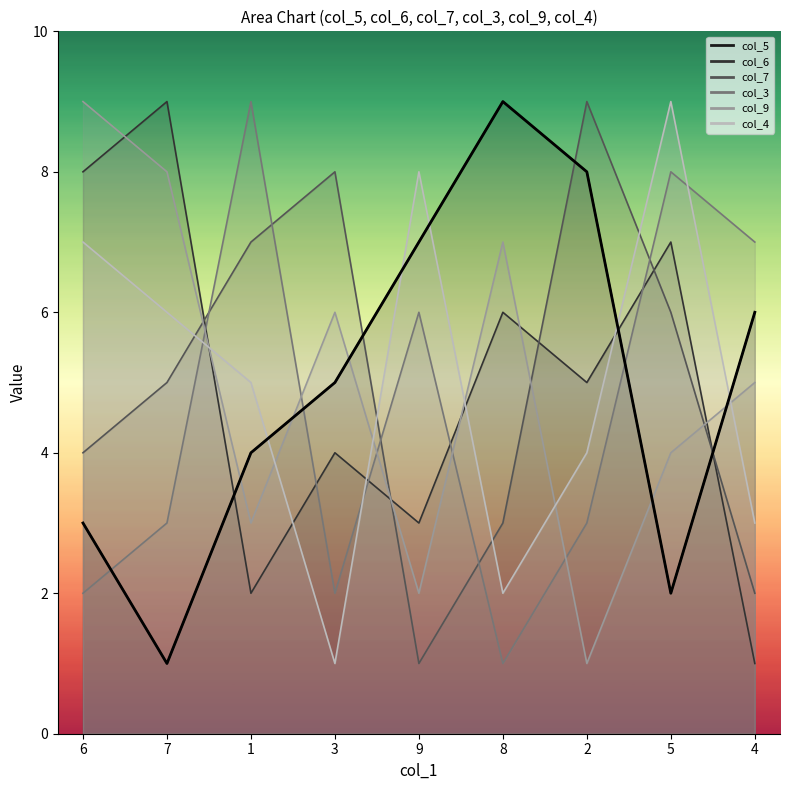

Which category has the highest value across all series?

8